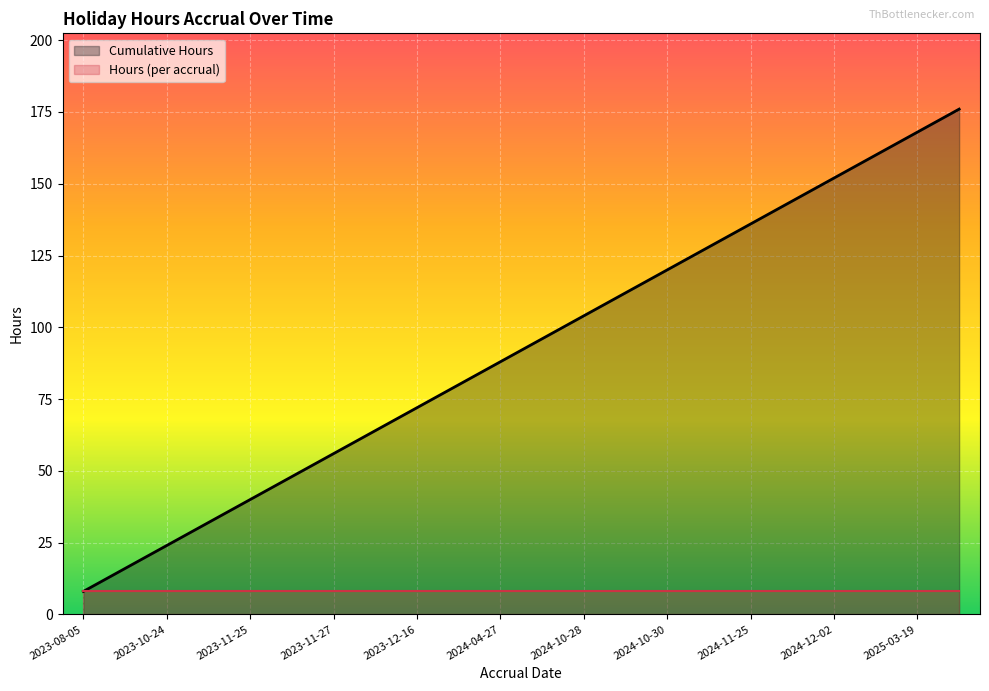

True or false: Hours (per accrual) and Cumulative Hours intersect in this chart.

False